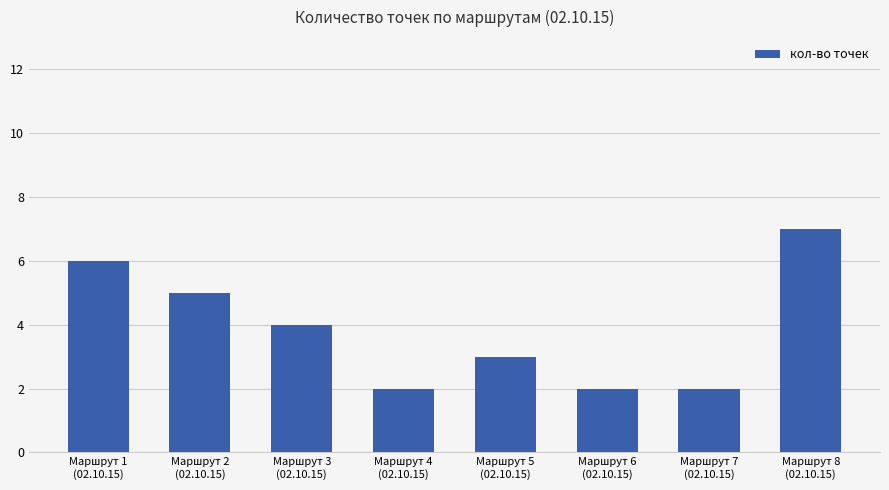

At which label is the value closest to 4?

Маршрут 3
(02.10.15)